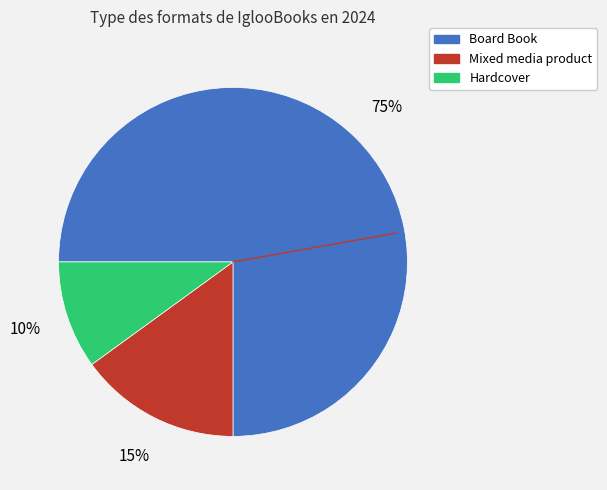

To the nearest percent, what percentage of the pie is Hardcover?

10%